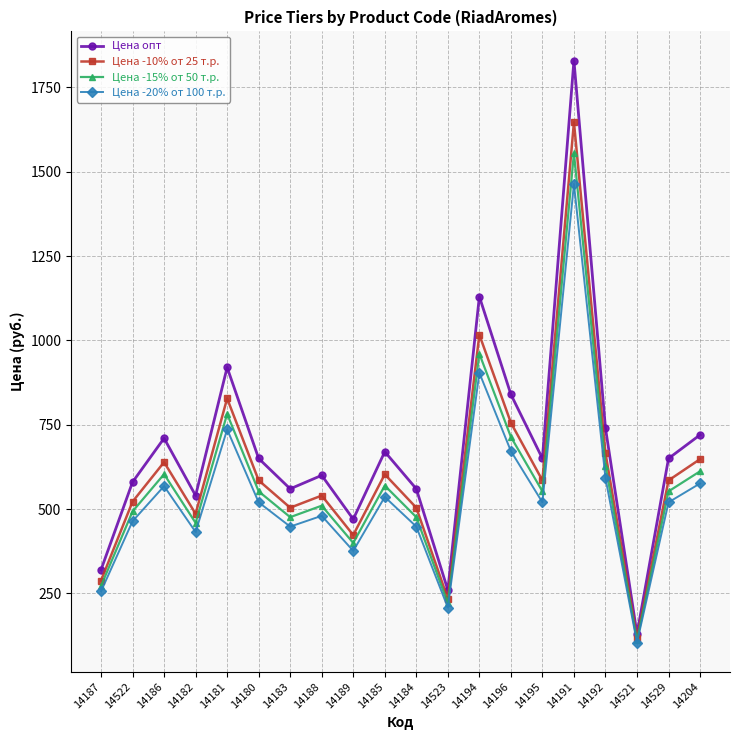

True or false: Цена -15% от 50 т.р. has more than 0 interior local peaks.

True